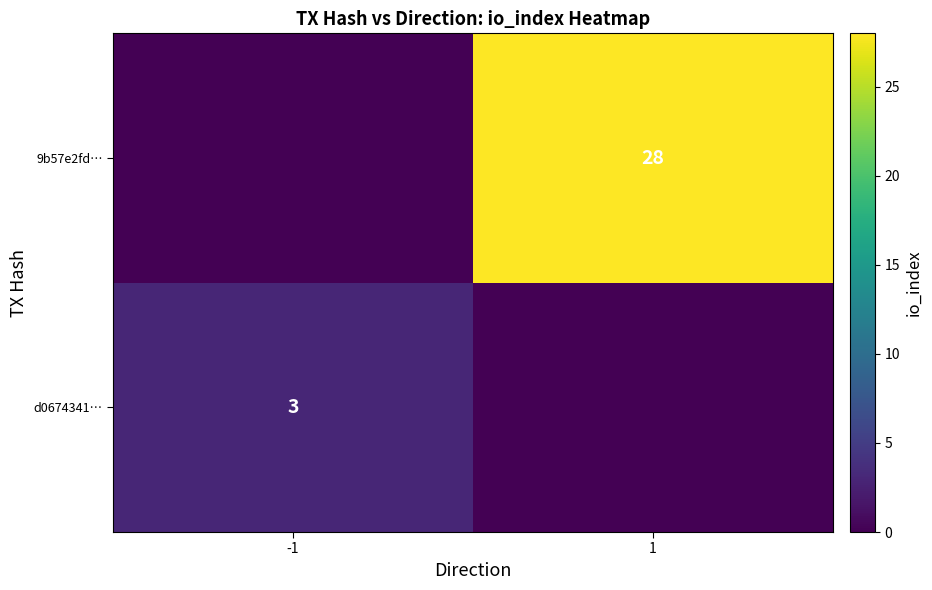

What is the spread (max minus min) of values at -1?

3